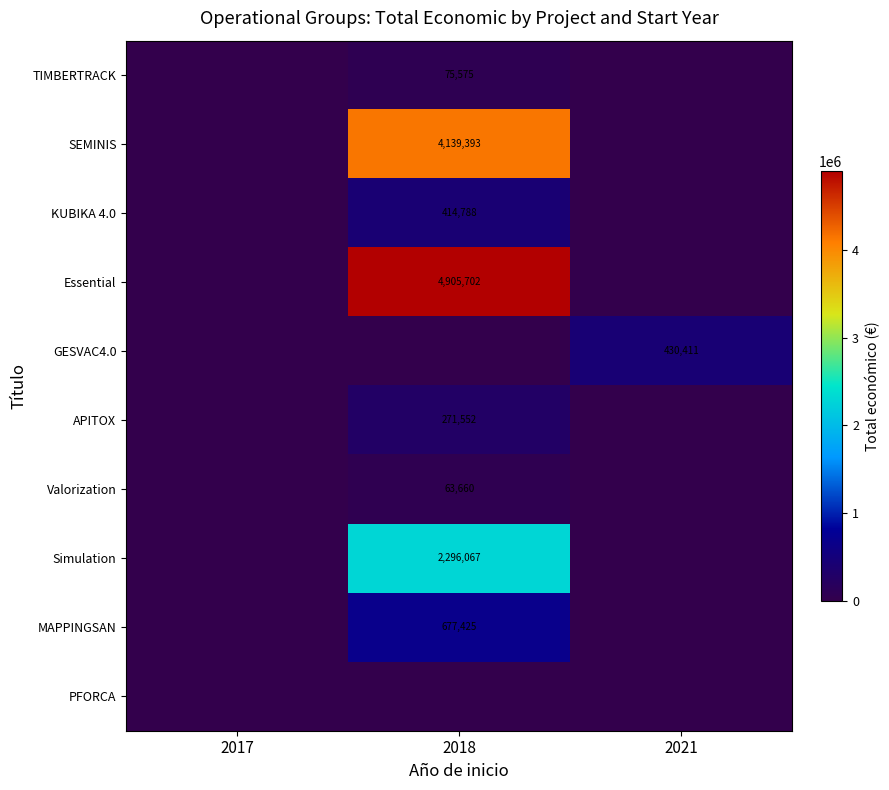

True or false: APITOX has a value of 271552 at 2018.

True